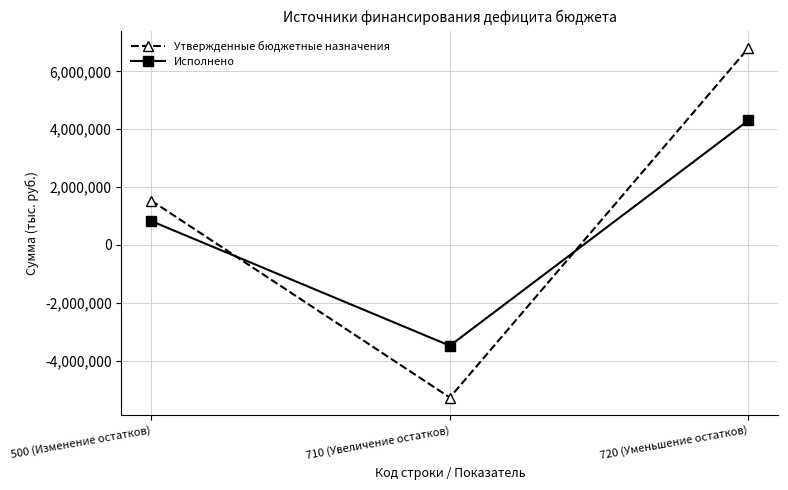

What is the difference between the second highest and minimum values in the Исполнено series?

4308959.1